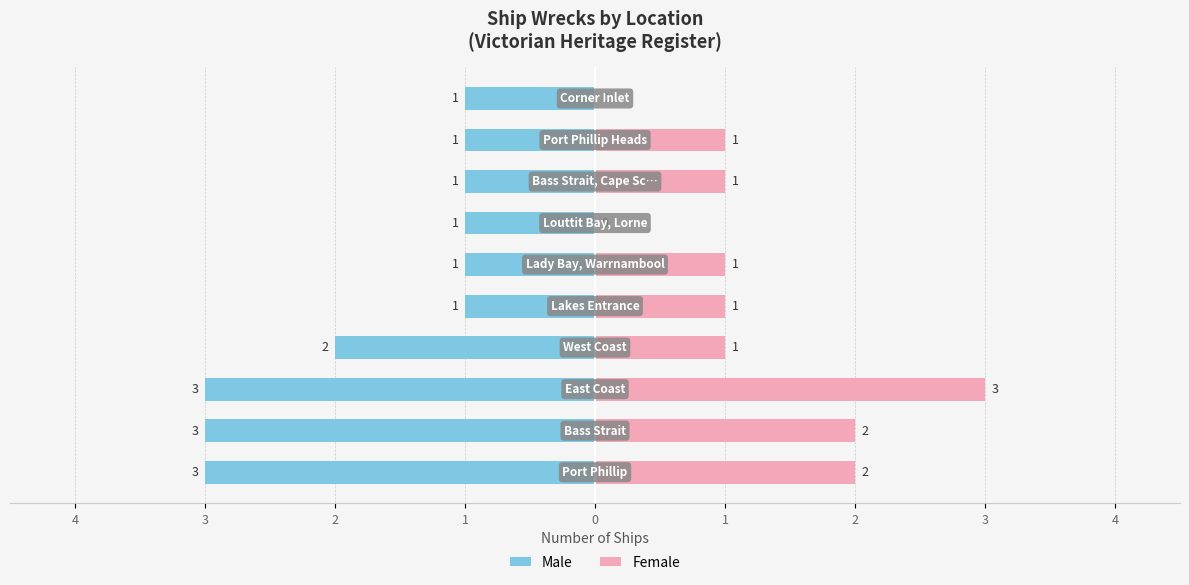

What is the value of the Male bar at the 1st from the left?

-3